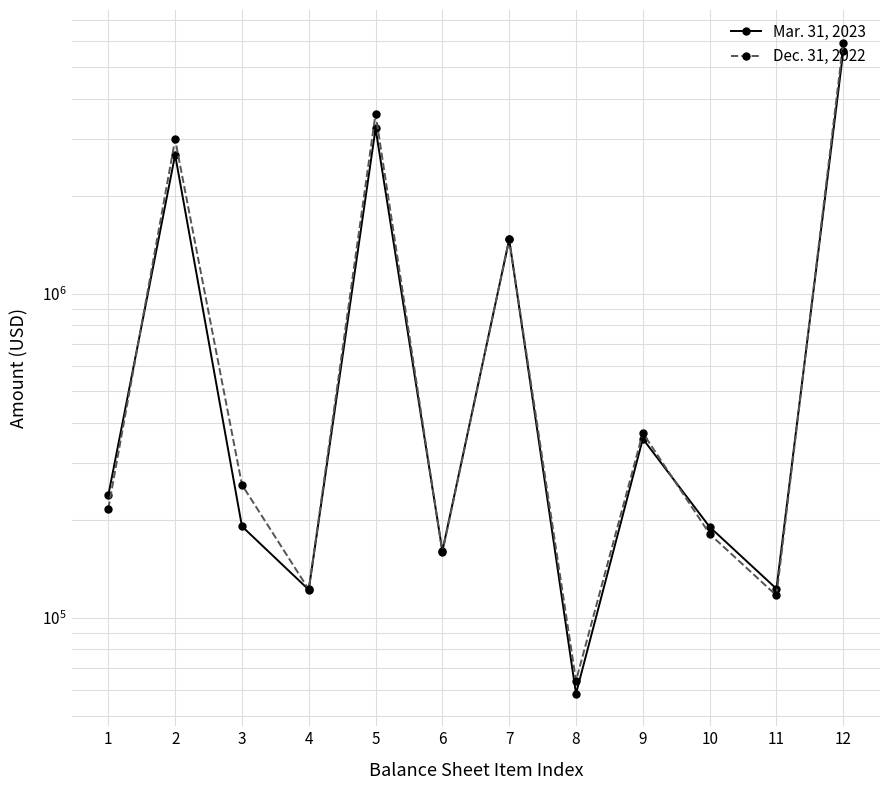

At which category does the chart reach its minimum across all series?

8